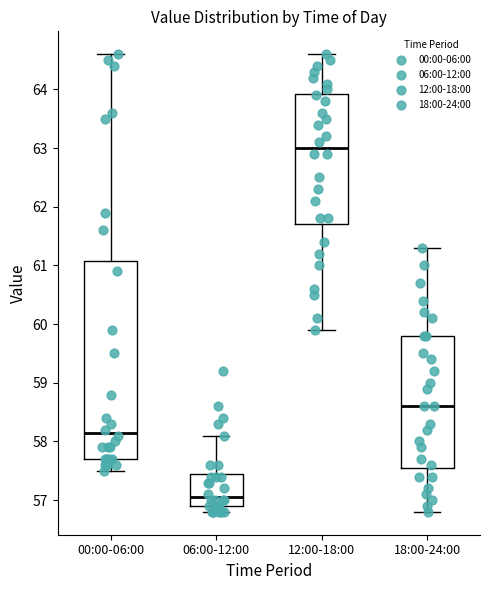

Where is the lower edge of the box for 12:00-18:00 on the y-axis? The values are not printed on the chart, so give them approximately, as read against the axis.

61.7